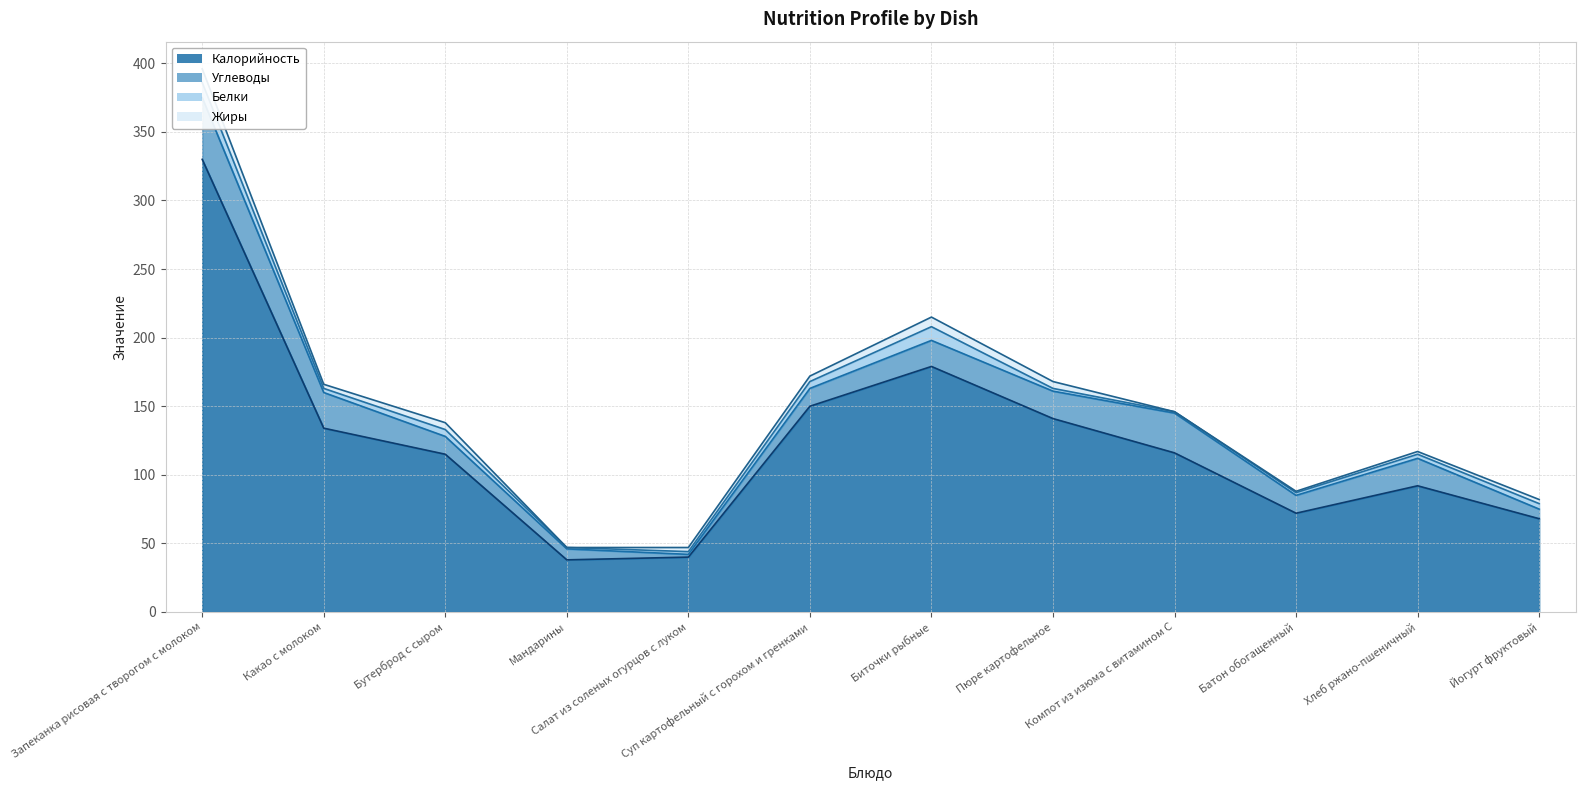

True or false: Углеводы and Белки intersect in this chart.

False